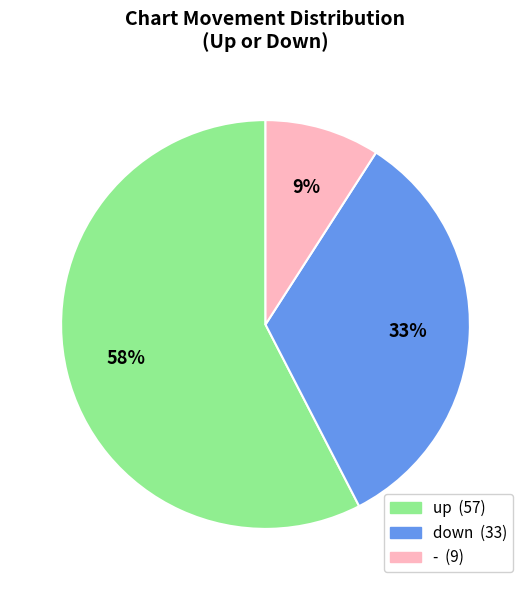

To the nearest percent, what is the average slice percentage?

33%